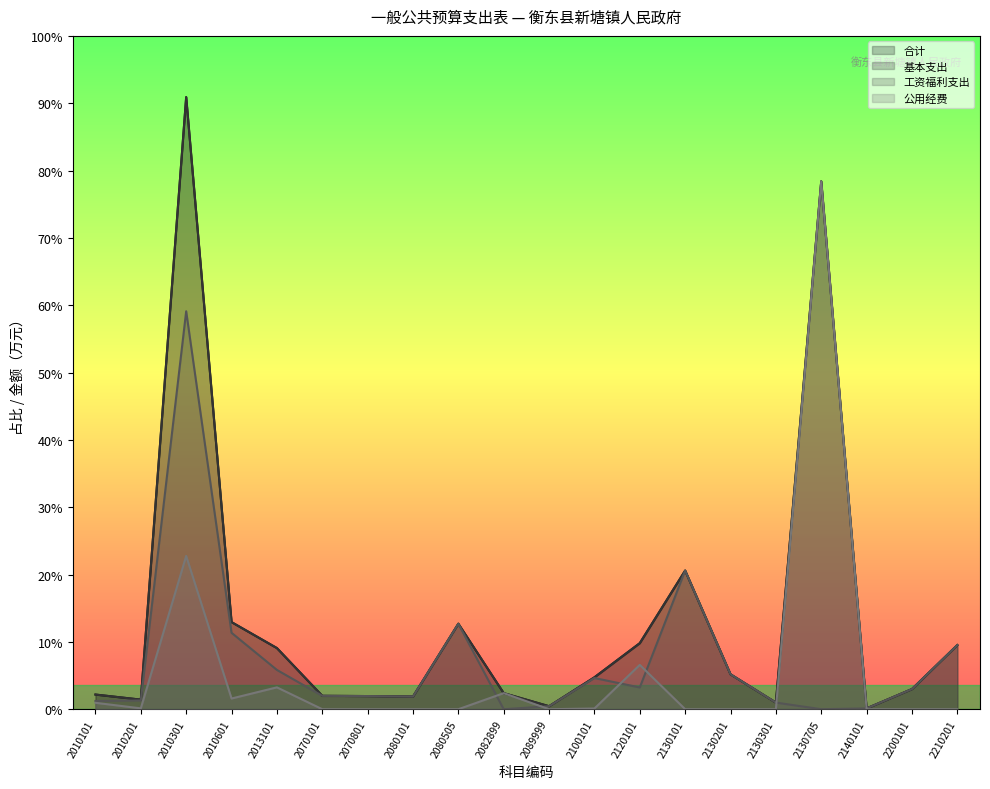

What is the average value of the 工资福利支出 series?

44.1